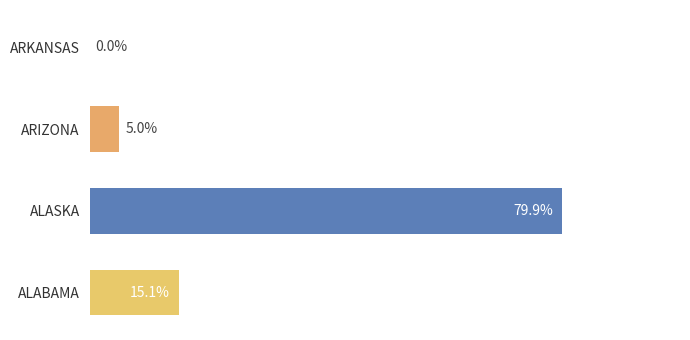

Which has a higher value, ALABAMA or ALASKA?

ALASKA